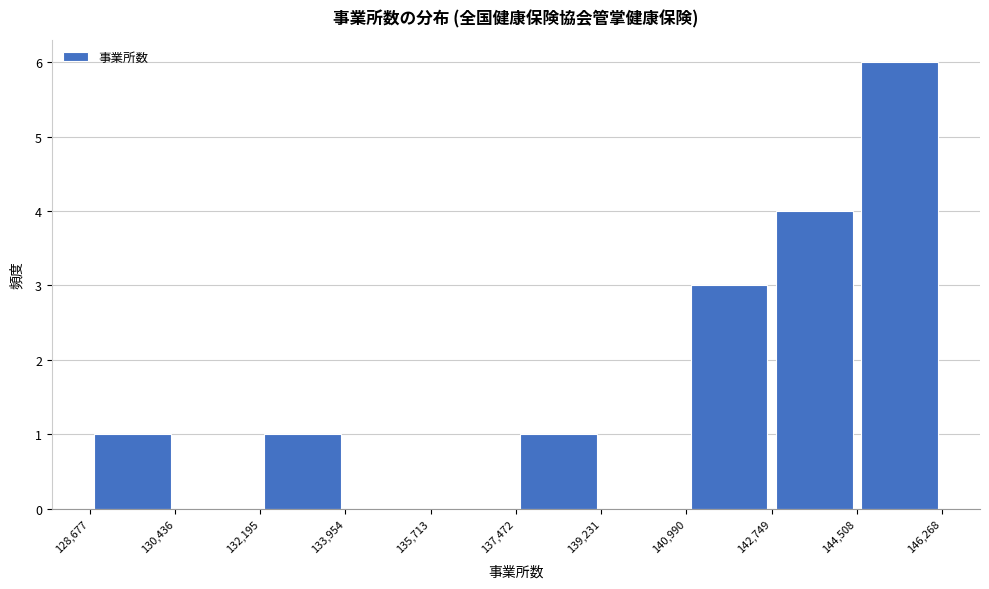

Reading left to right, transcribe this chart: for each bar, give the range it covers on the x-axis and its height. The values are not printed on the chart, so give them approximately, as read against the axis.

128,677 to 130,436: 1
130,436 to 132,195: 0
132,195 to 133,954: 1
133,954 to 135,713: 0
135,713 to 137,472: 0
137,472 to 139,231: 1
139,231 to 140,990: 0
140,990 to 142,749: 3
142,749 to 144,508: 4
144,508 to 146,268: 6